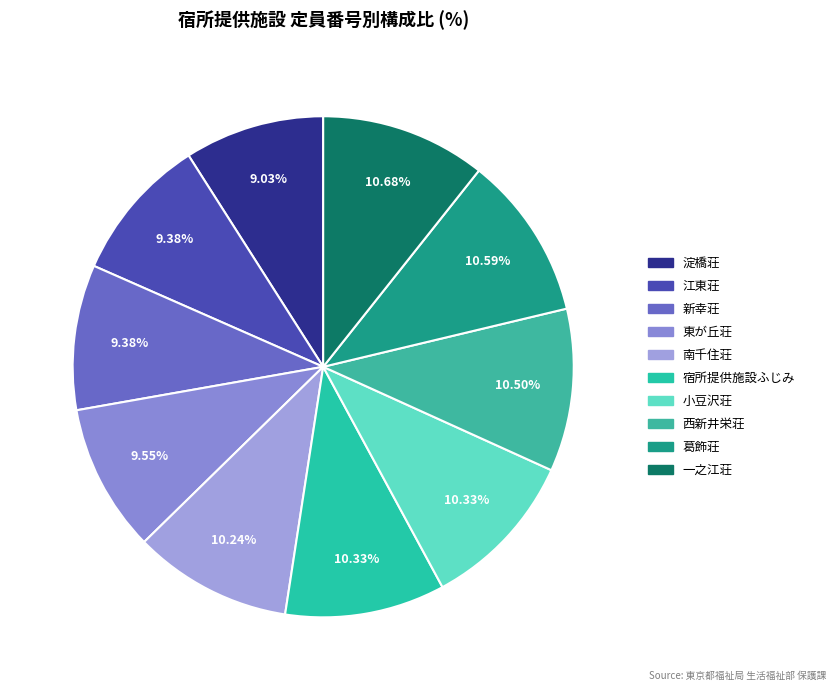

True or false: 小豆沢荘 accounts for 10% of the total.

True